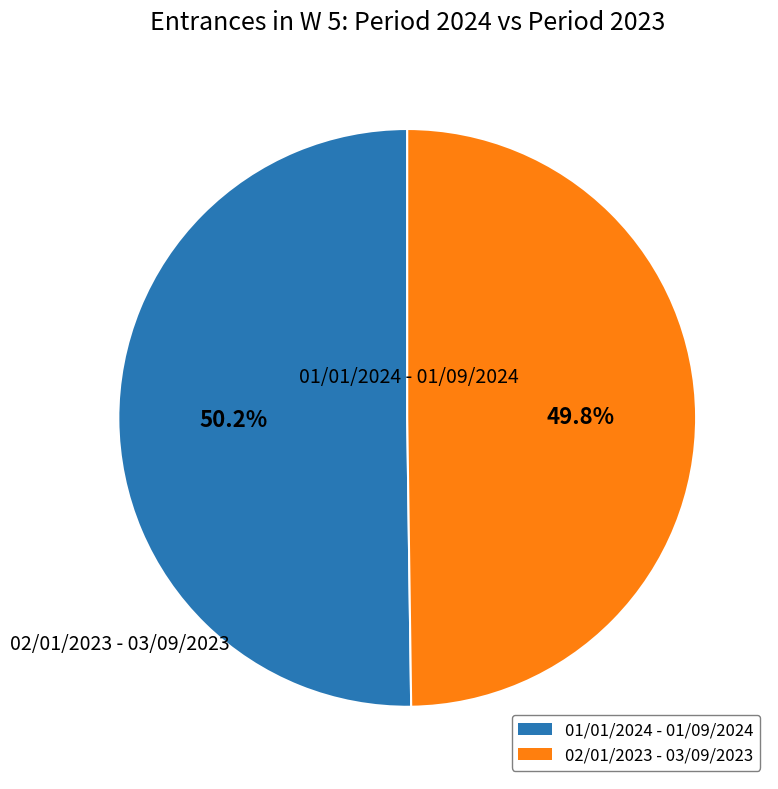

To the nearest percent, what portion does 01/01/2024 - 01/09/2024 represent?

50%